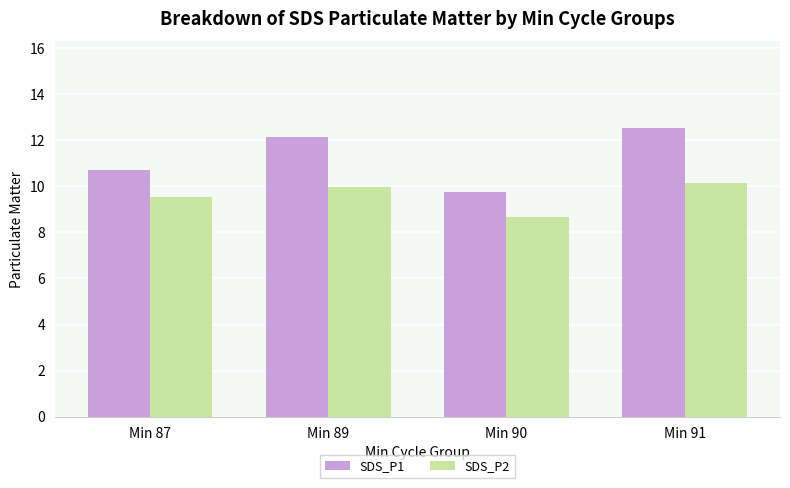

What are all the series names shown in the legend?

SDS_P1, SDS_P2